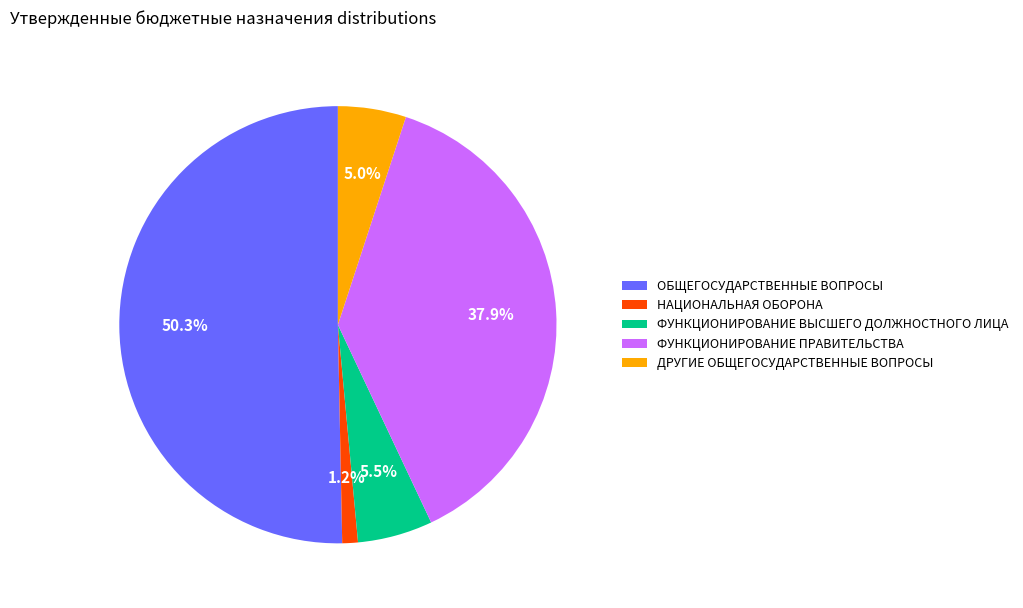

Count the number of slices in the pie.

5